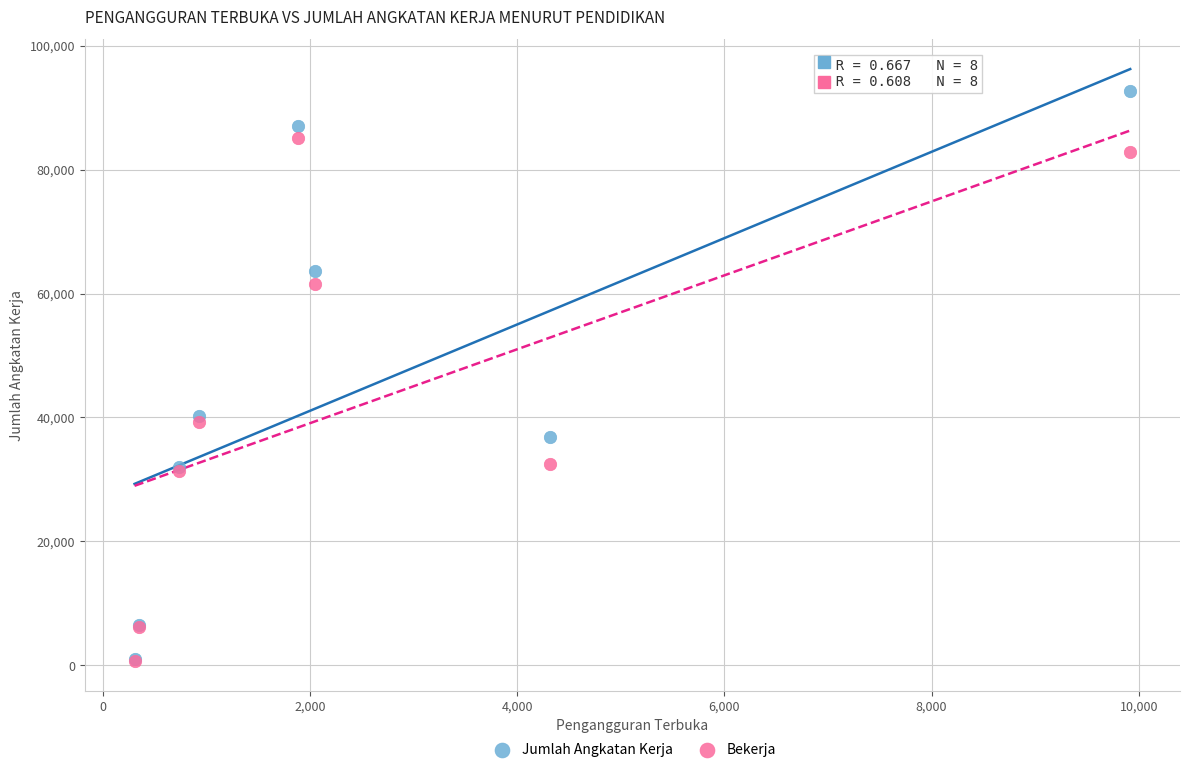

Which series reaches the maximum Y coordinate?

Jumlah Angkatan Kerja